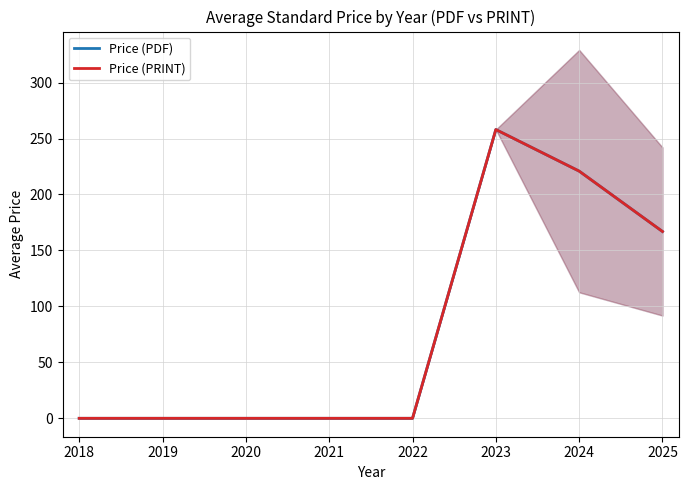

True or false: Price (PRINT) has more than 1 interior local peaks.

False